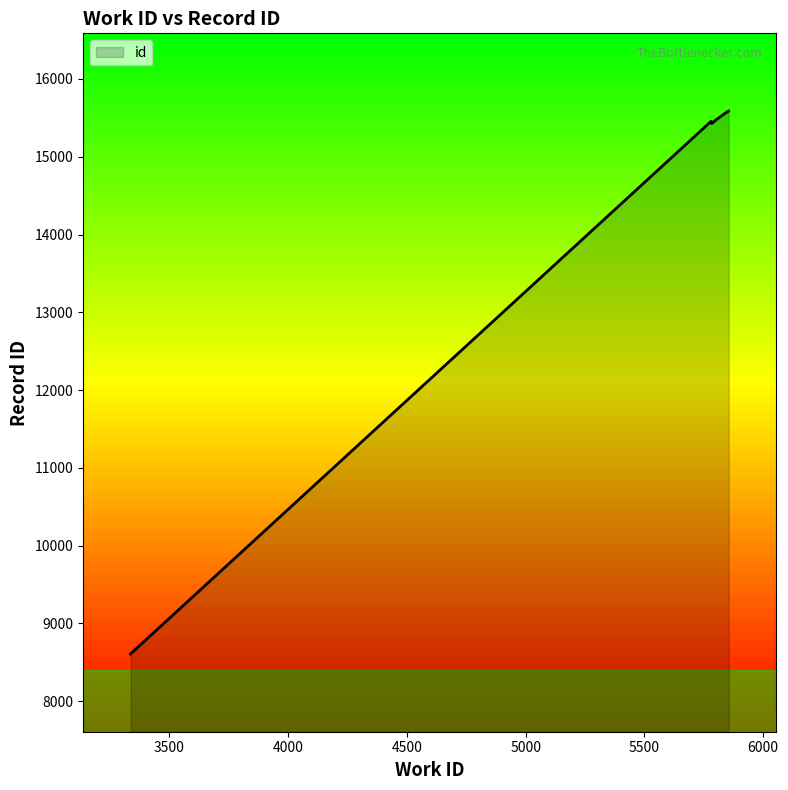

What is the maximum value shown in the chart?

15587